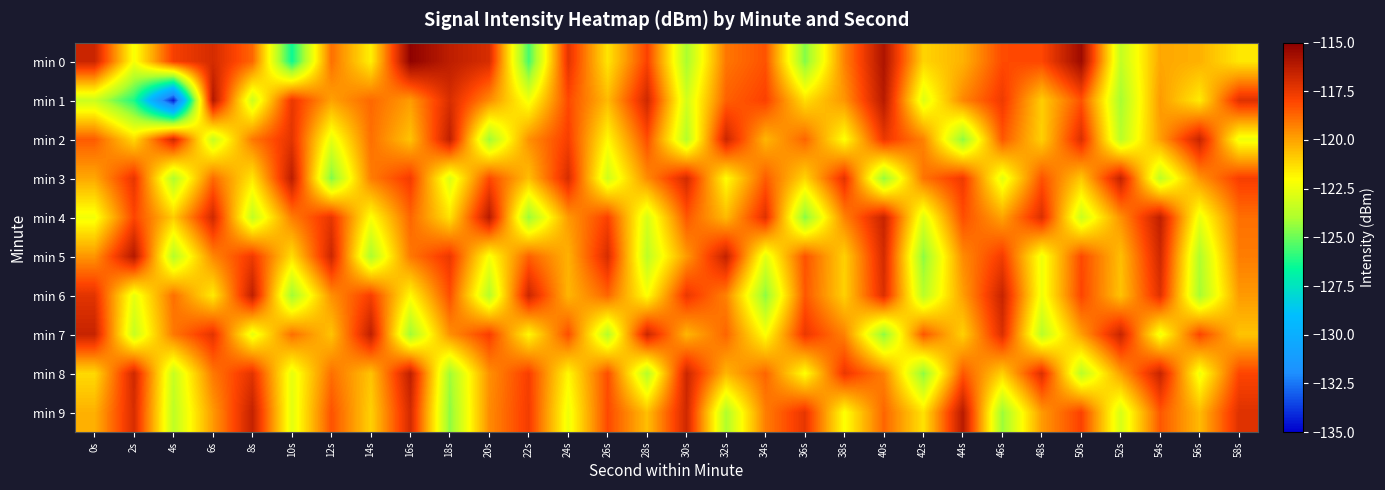

Which series has the largest range (max minus min)?

min 1